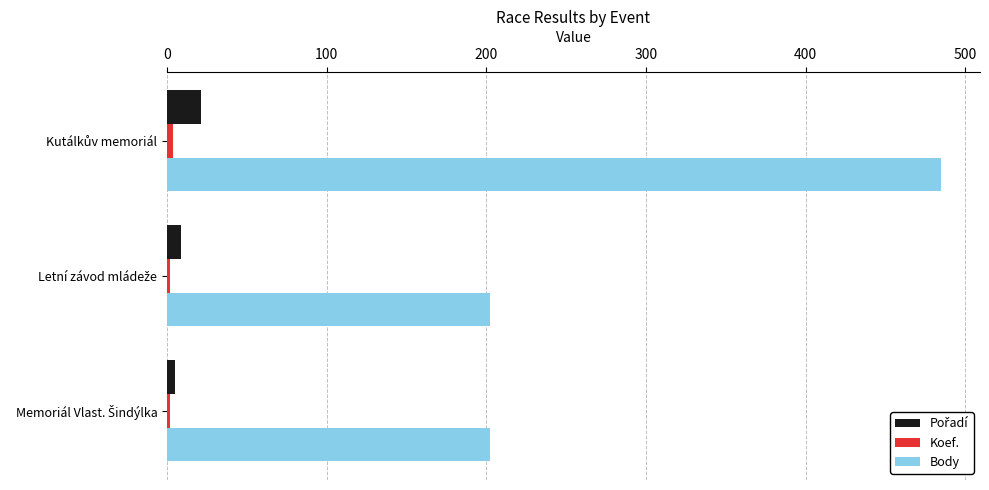

Which series has the largest total across all categories?

Body